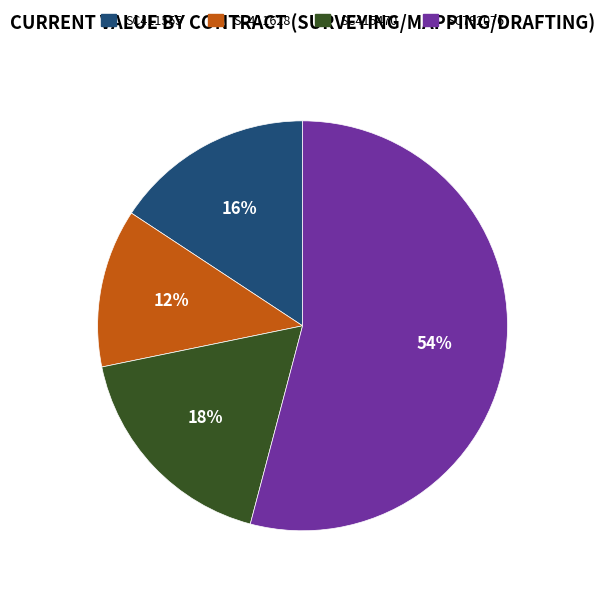

What percentage is the SC792076 slice, to the nearest percent?

54%